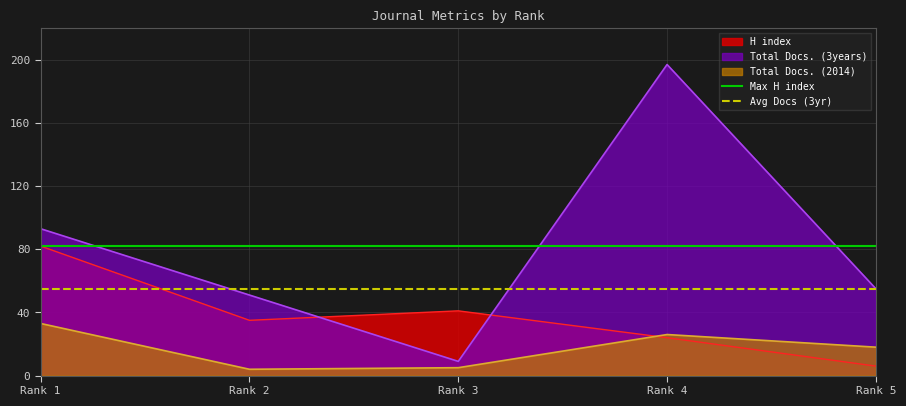

The H index series shows 6 at Rank 5. True or false?

True